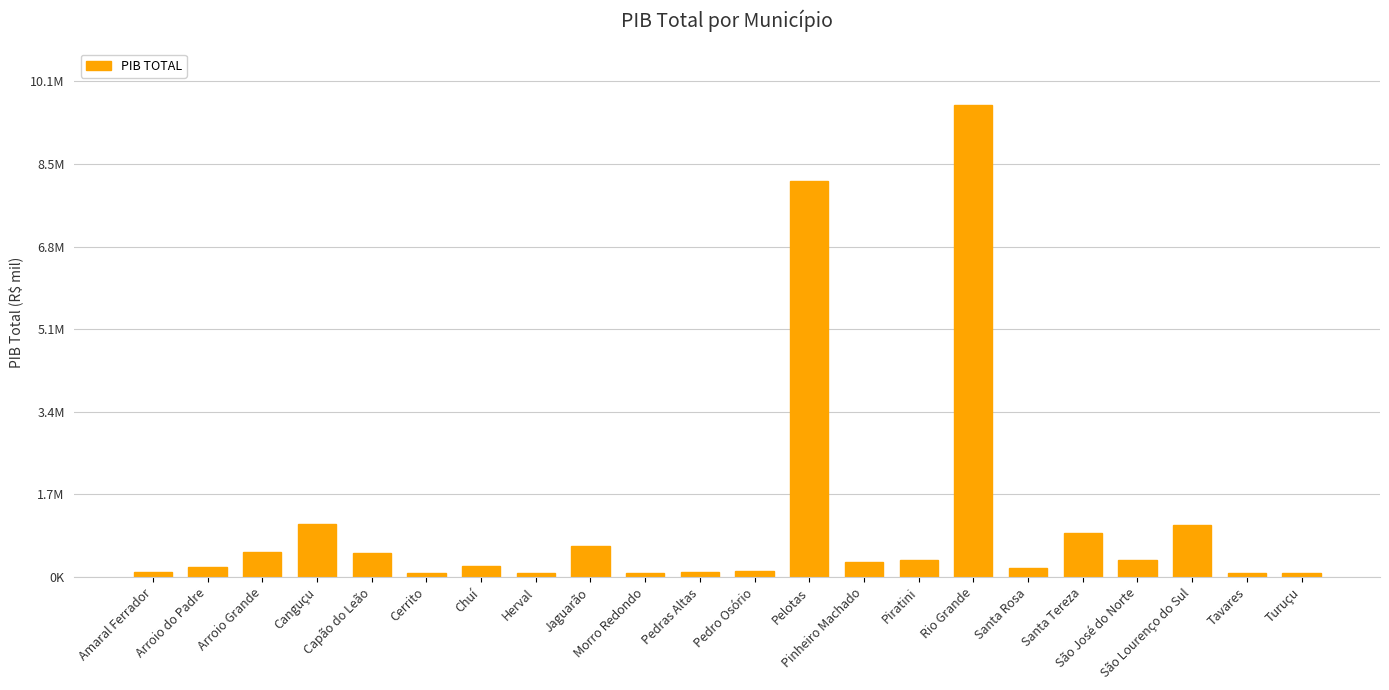

Reading left to right, what are all the values shown in this chart?

111408.3	202743.8	509072.5	1080936.2	498462.4	89236.0	217507.0	91136.5	645249.9	92294.3	96426.8	129834.6	8103229.8	299552.4	352161.5	9661298.6	191598.2	899585.5	343118.3	1072592.7	85294.3	88177.6